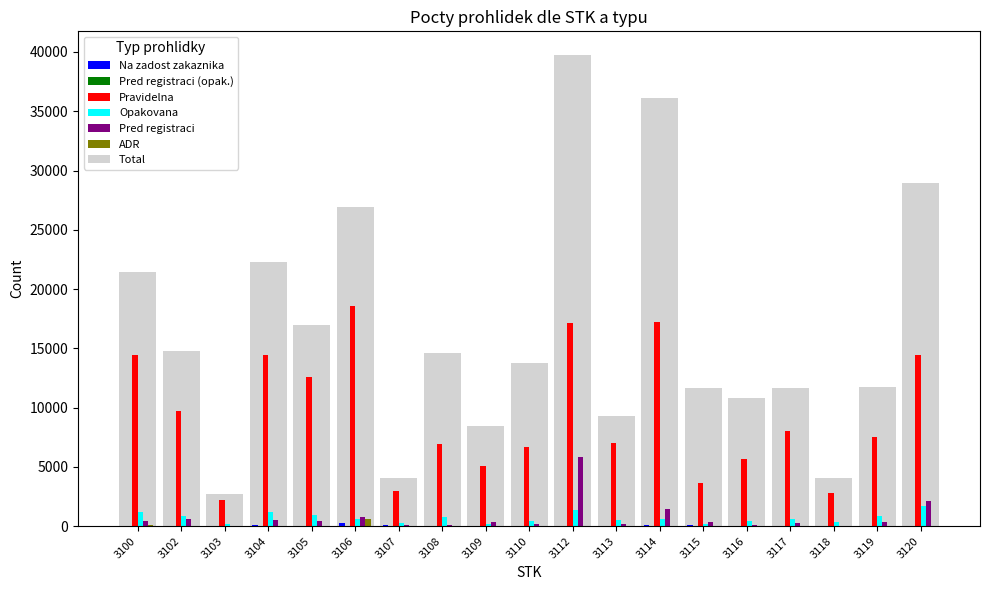

The value of ADR at 3104 is -306. True or false?

False